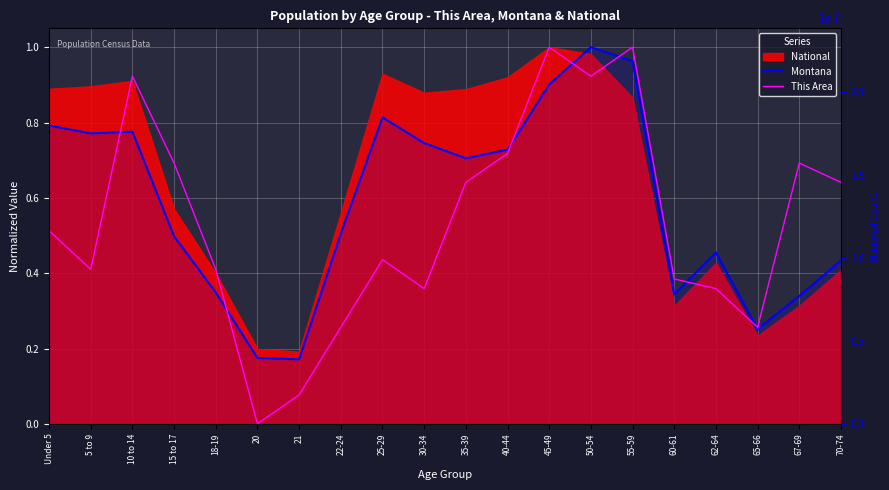

True or false: This Area and Montana intersect in this chart.

True